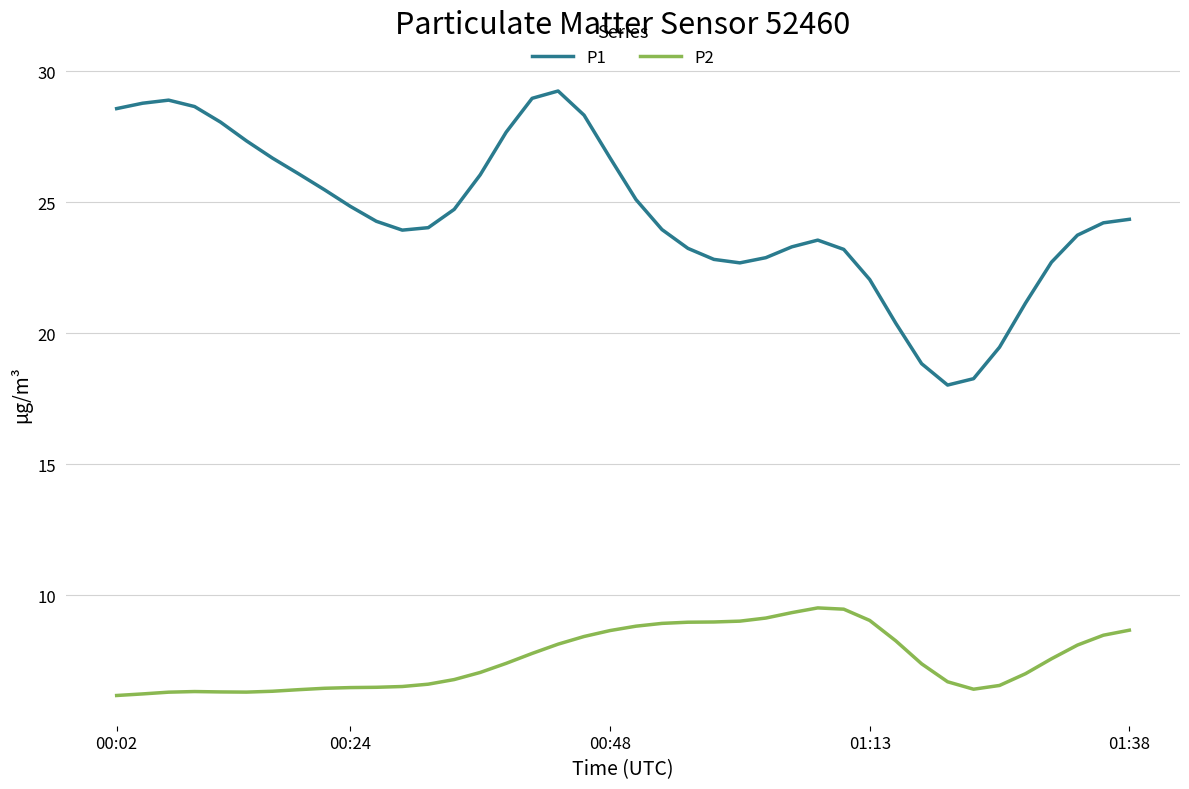

What is the highest value of the P2 series?

9.5